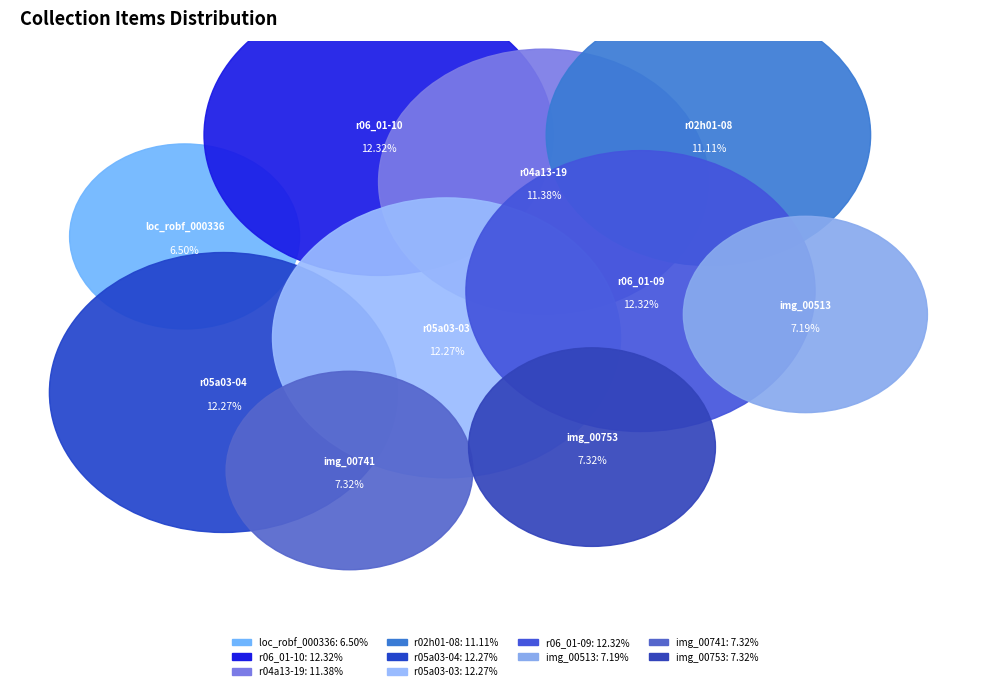

Which category has the biggest portion of the pie?

r06_01-09